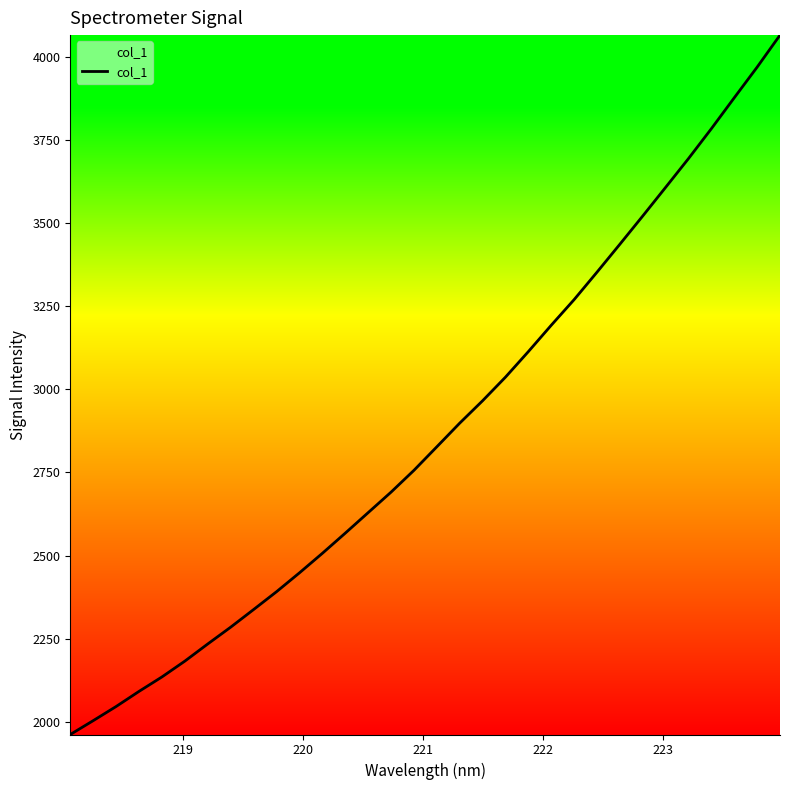

What is the average value?

2871.1